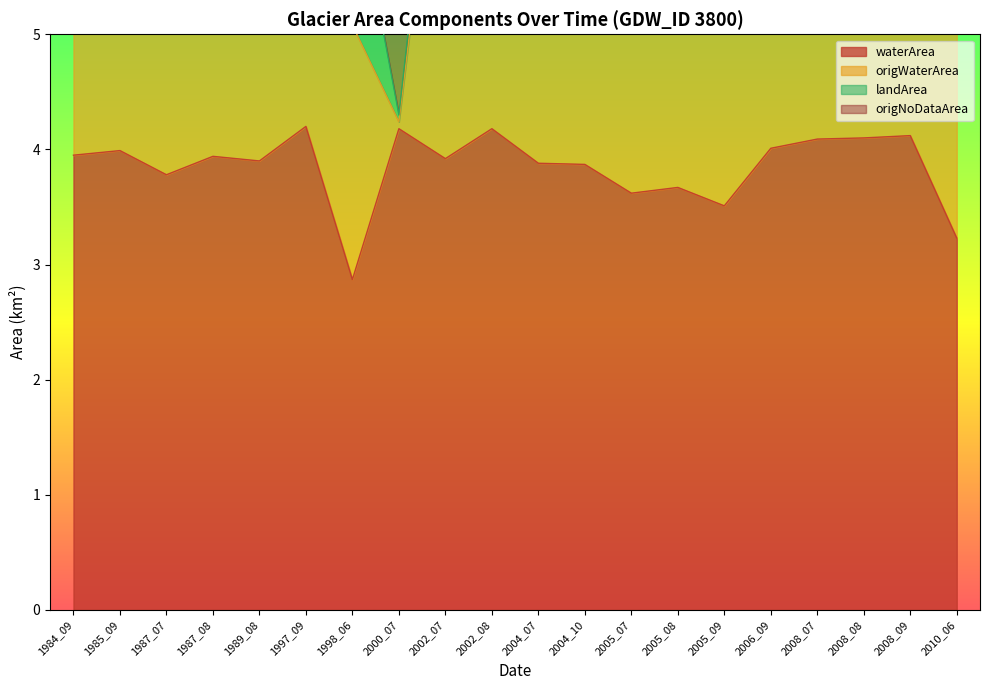

The value of origWaterArea at 1987_08 is 3.2. True or false?

False